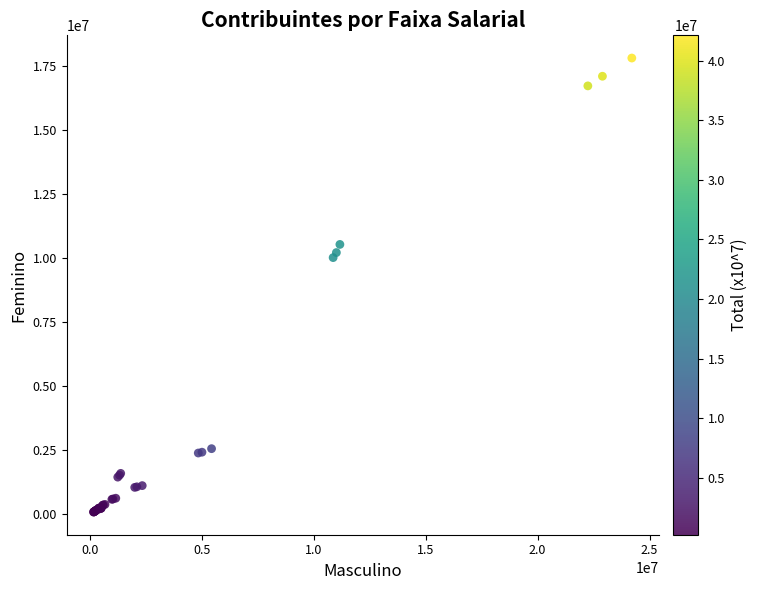

What Y value in the scatter plot is closest to 8955606?

10027314